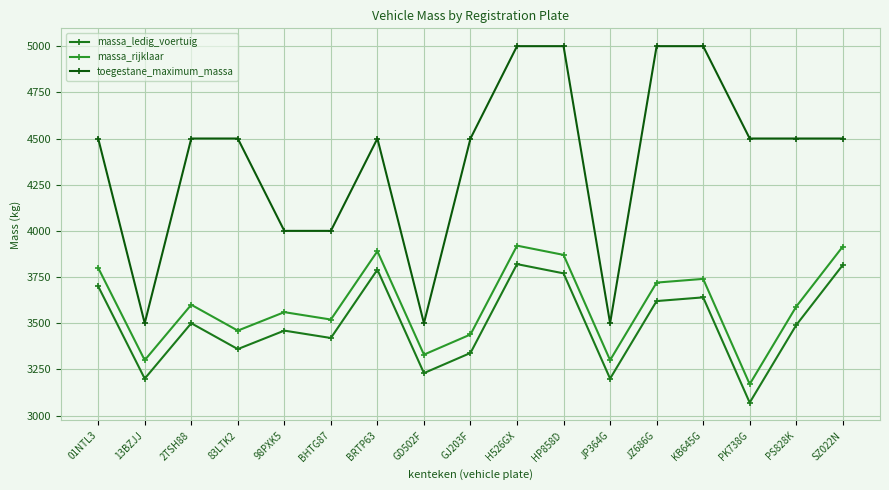

Is it true that toegestane_maximum_massa equals 5000 at HP858D?

True